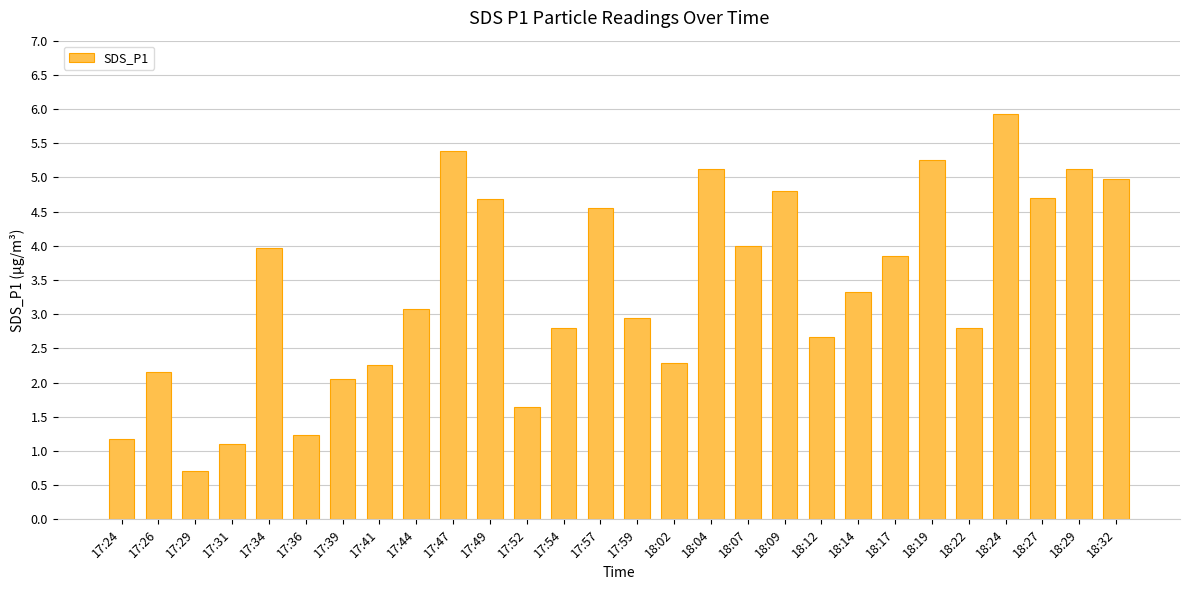

What is the difference between the maximum and second lowest values?

4.8